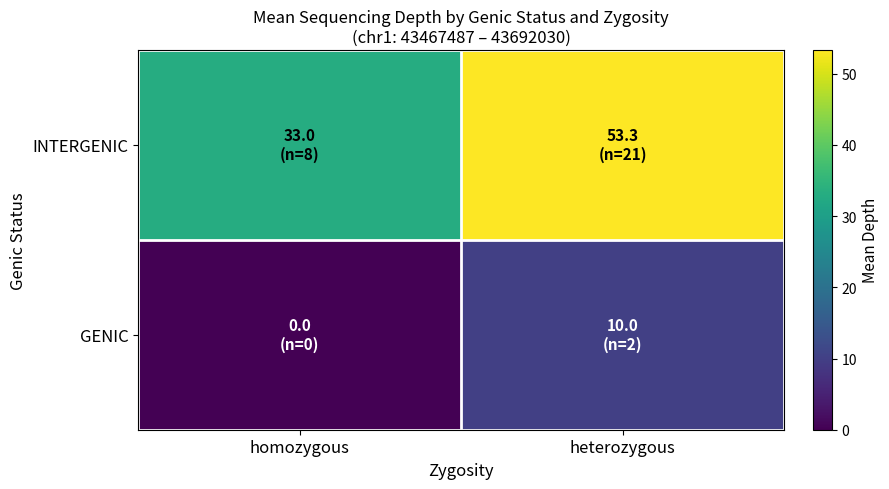

List the series in order of their peak value, highest first.

INTERGENIC, GENIC